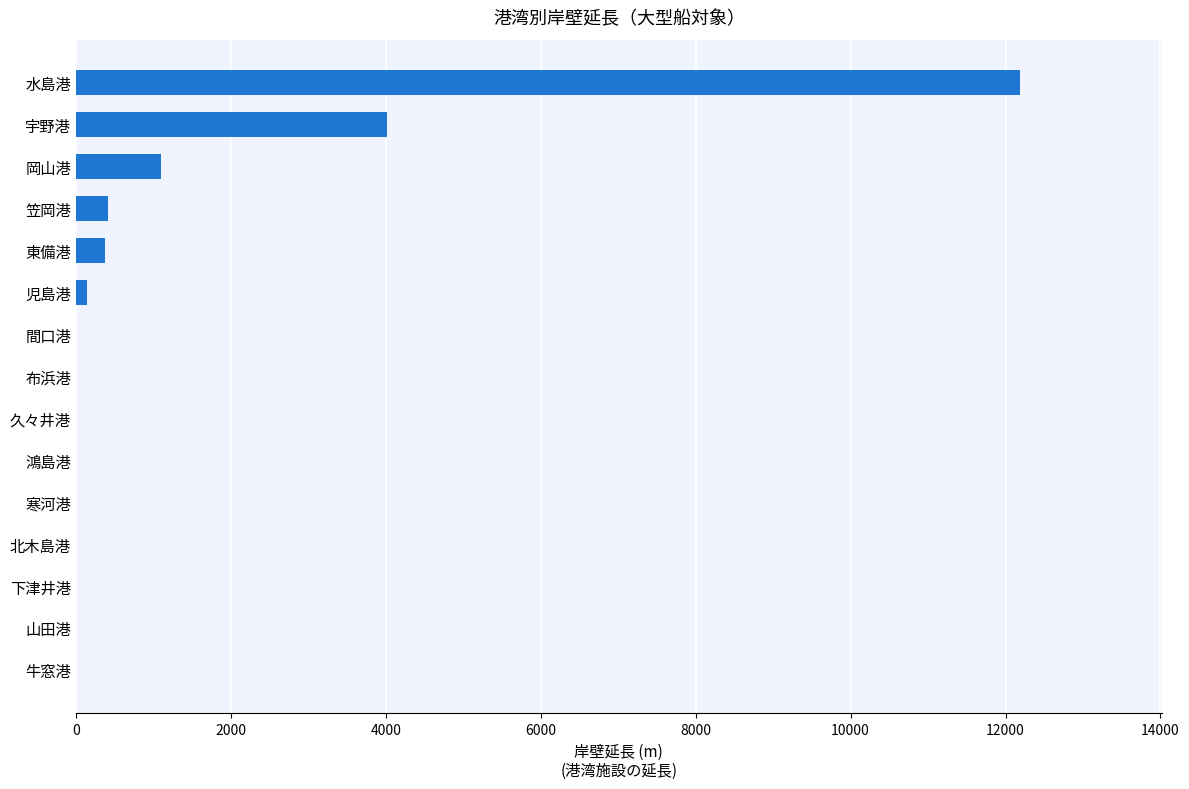

What is the sum of all values?

18224